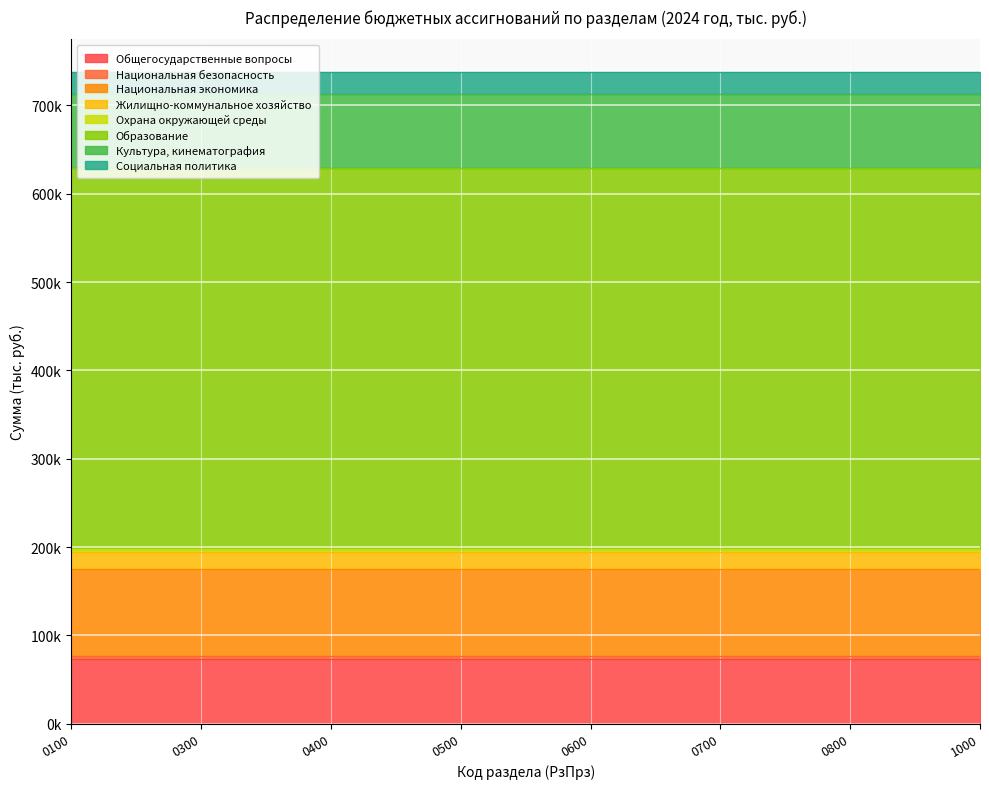

What is the average value?

92232.2